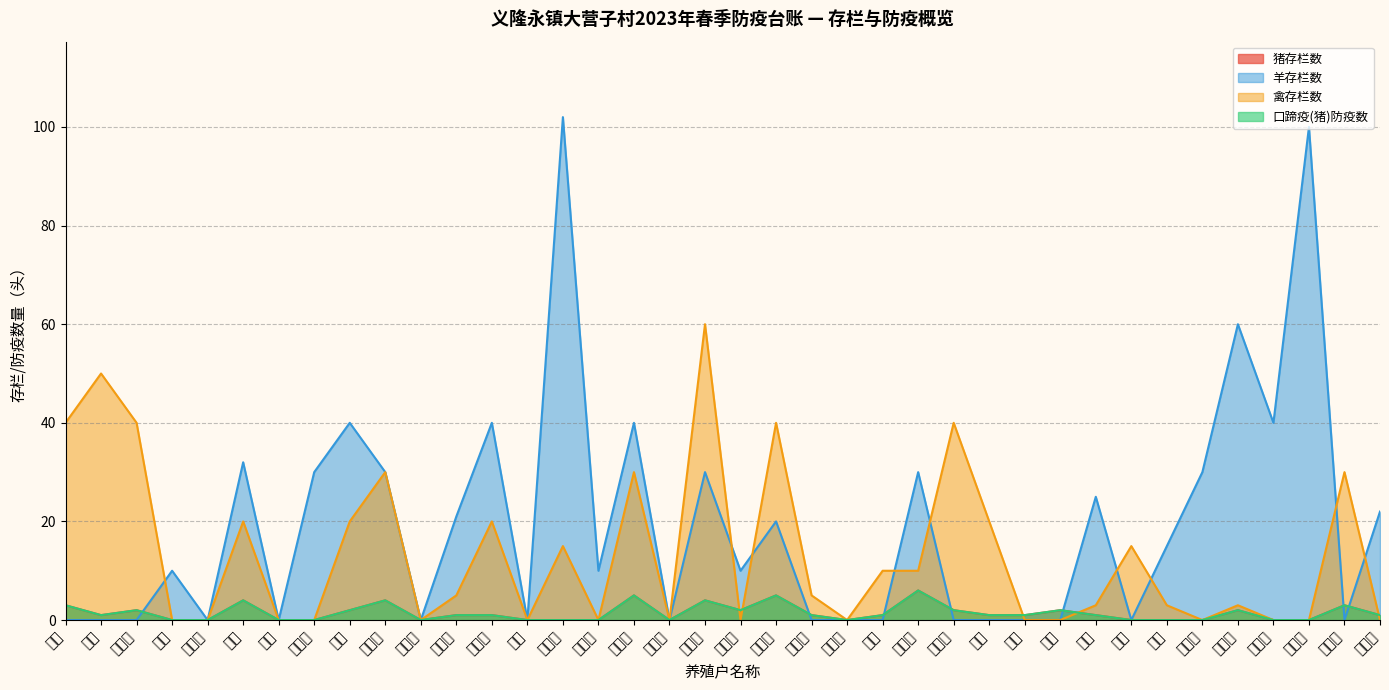

Is the value of 猪存栏数 at 高小林 greater than the value of 口蹄疫(猪) at 徐存合?

No